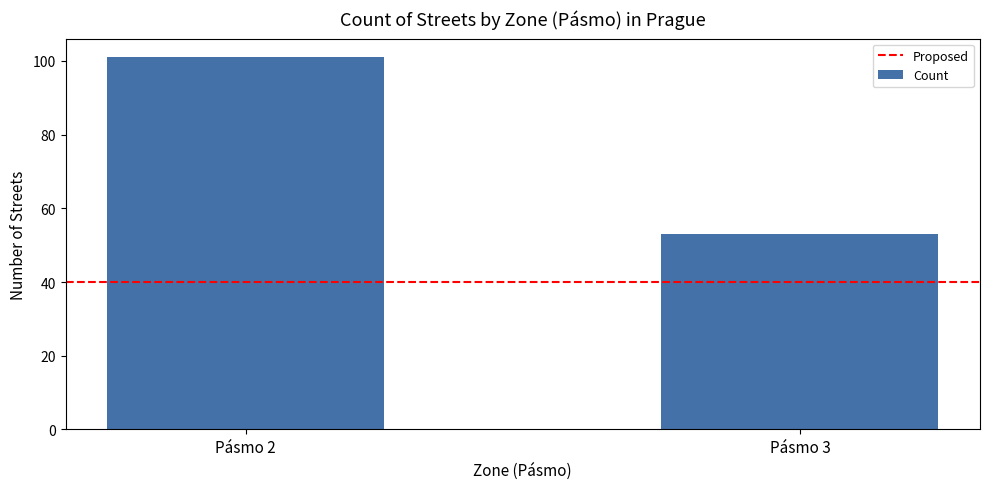

What is the greatest value displayed?

101